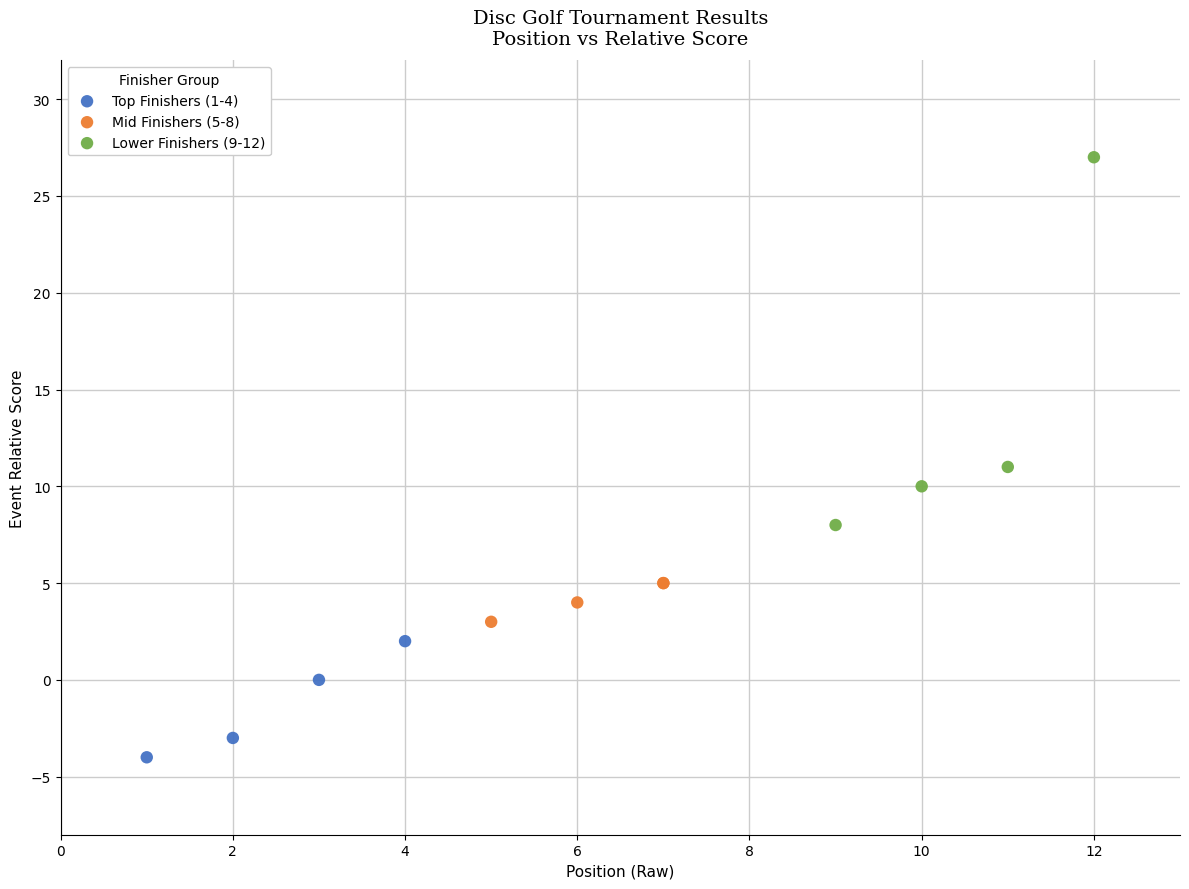

Which series reaches the maximum Y coordinate?

Lower Finishers (9-12)